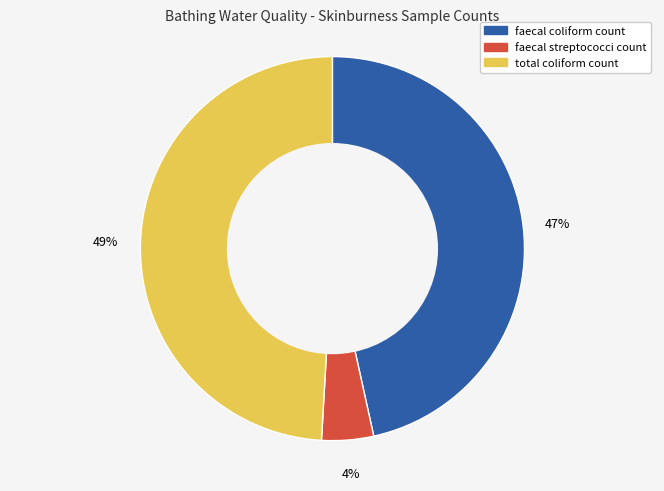

True or false: faecal coliform count accounts for 38% of the total.

False